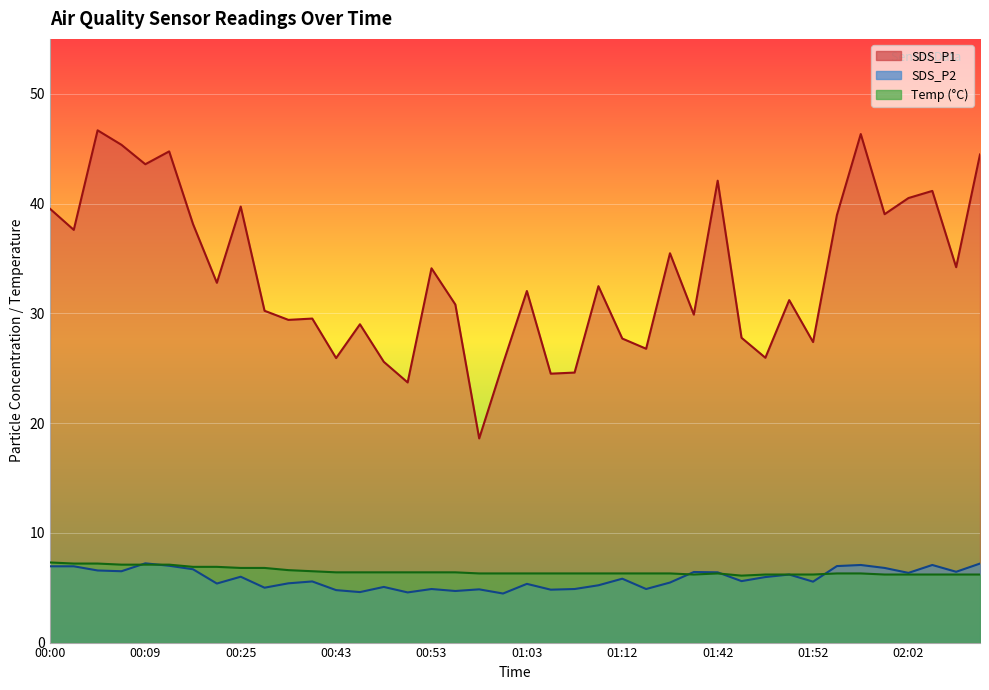

How many data points in SDS_P1 are above 32?

21